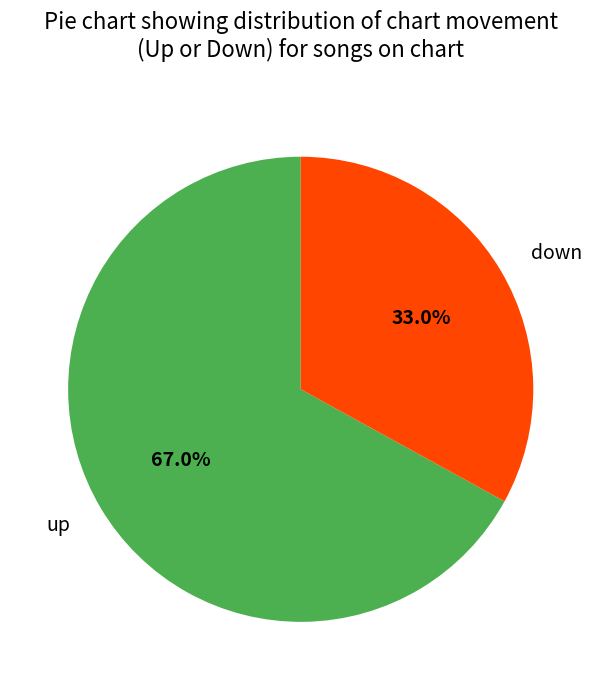

True or false: down accounts for 33% of the total.

True